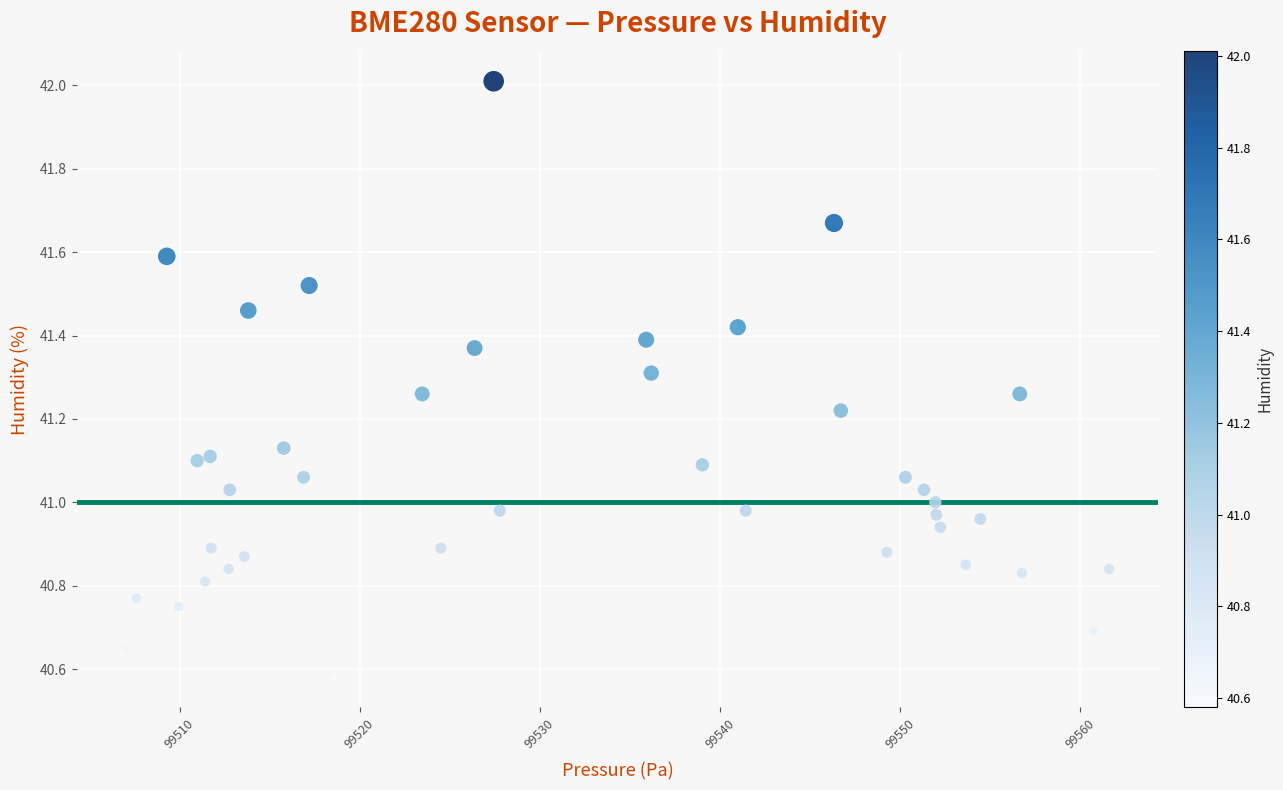

What is the range of X values (max minus min)?

54.6